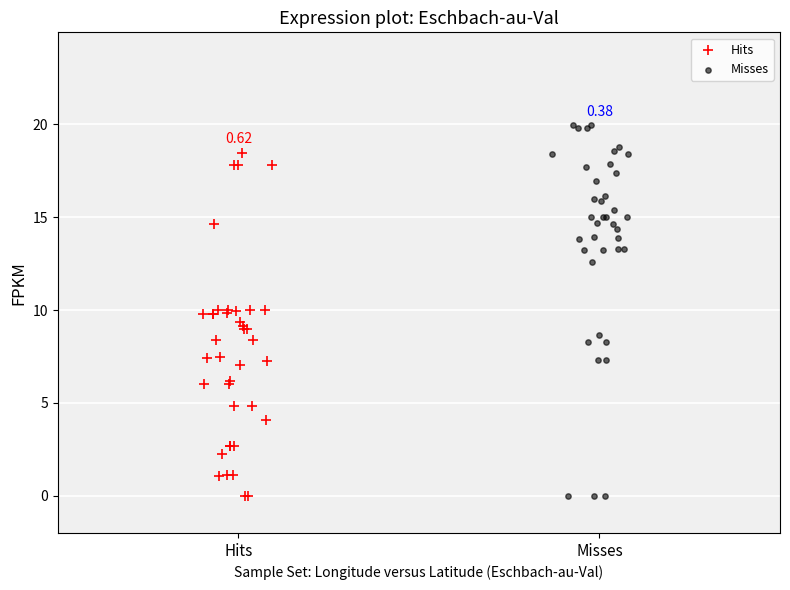

Which series contains the highest Y value?

Misses